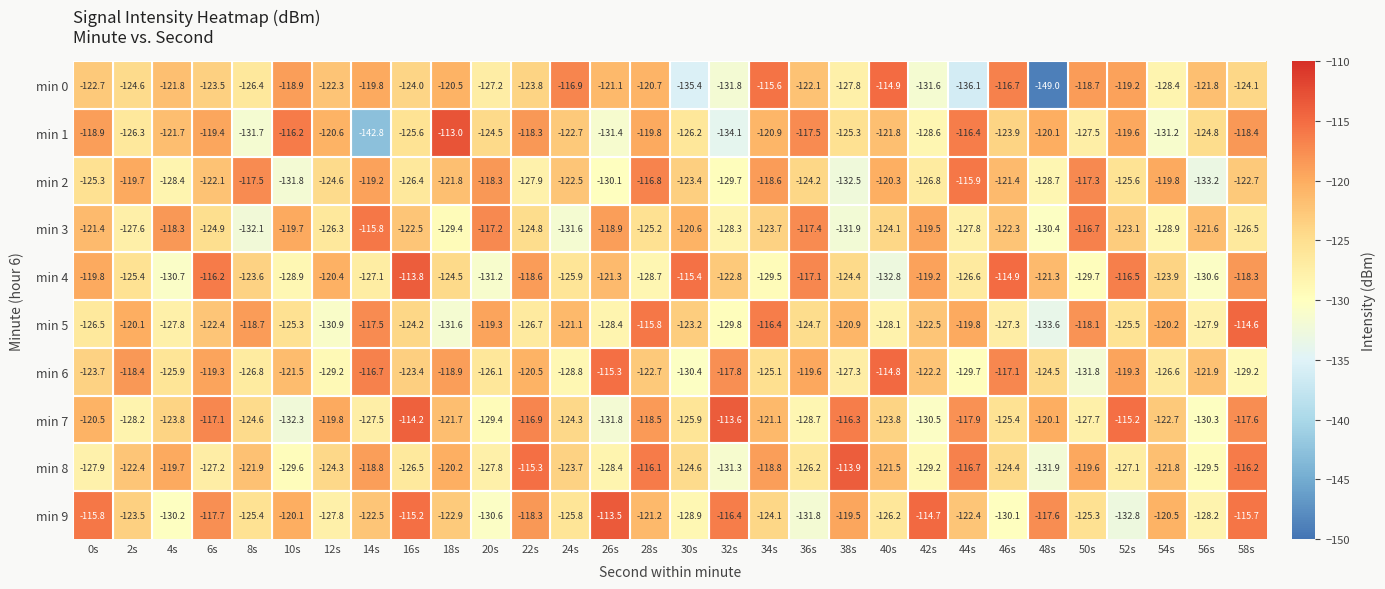

Between 4s and 28s, which series saw the biggest shift?

min 5